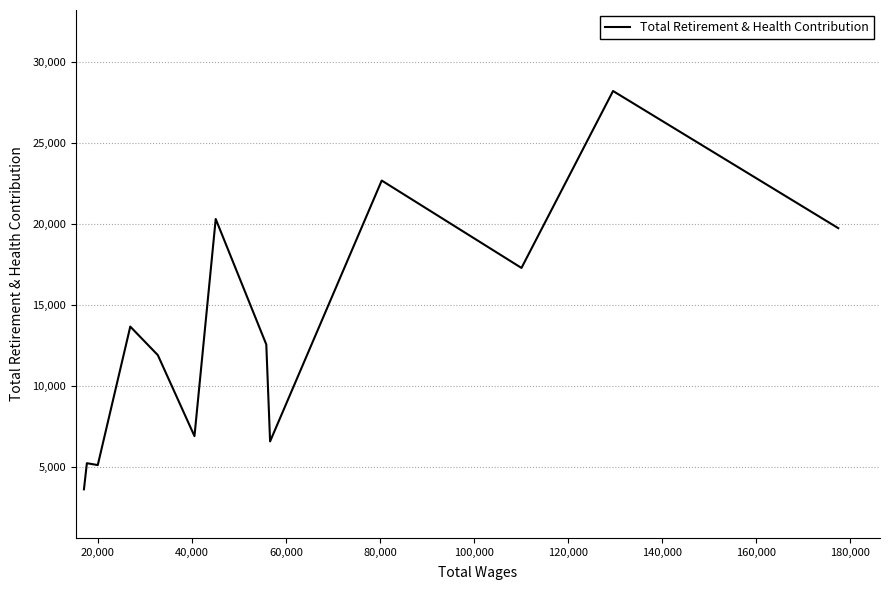

What is the difference between the maximum and minimum values?

24583